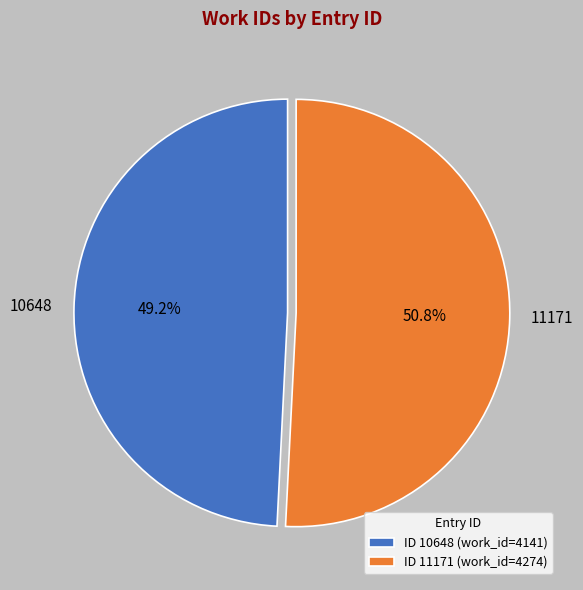

Between 10648 and 11171, which is larger?

11171